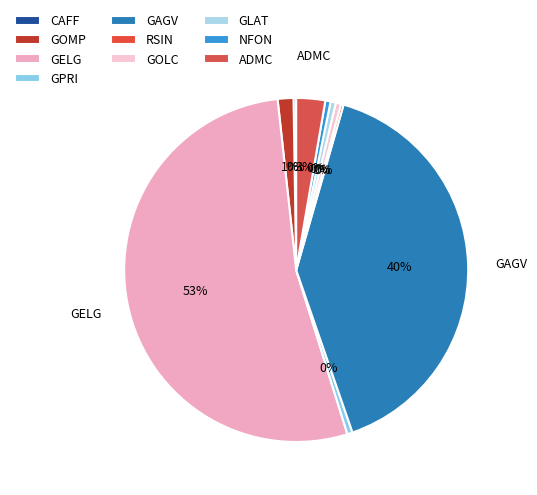

Which category has the smallest portion of the pie?

CAFF